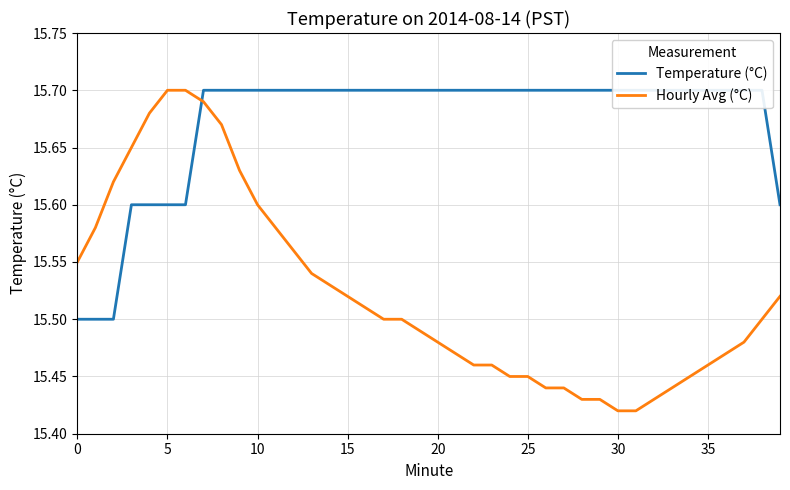

True or false: Temperature (°C) and Hourly Avg (°C) cross at least once.

True